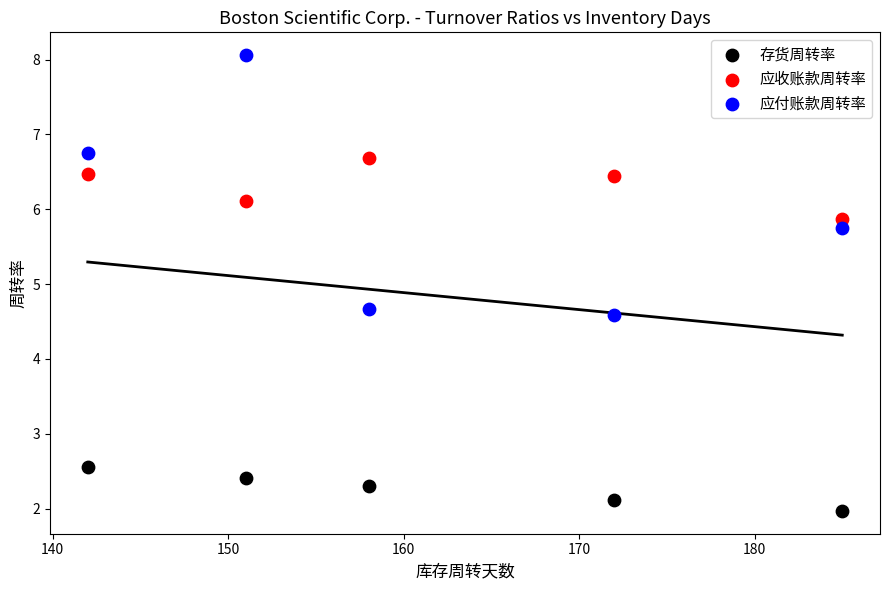

Across all series, what Y value is closest to 5?

4.7